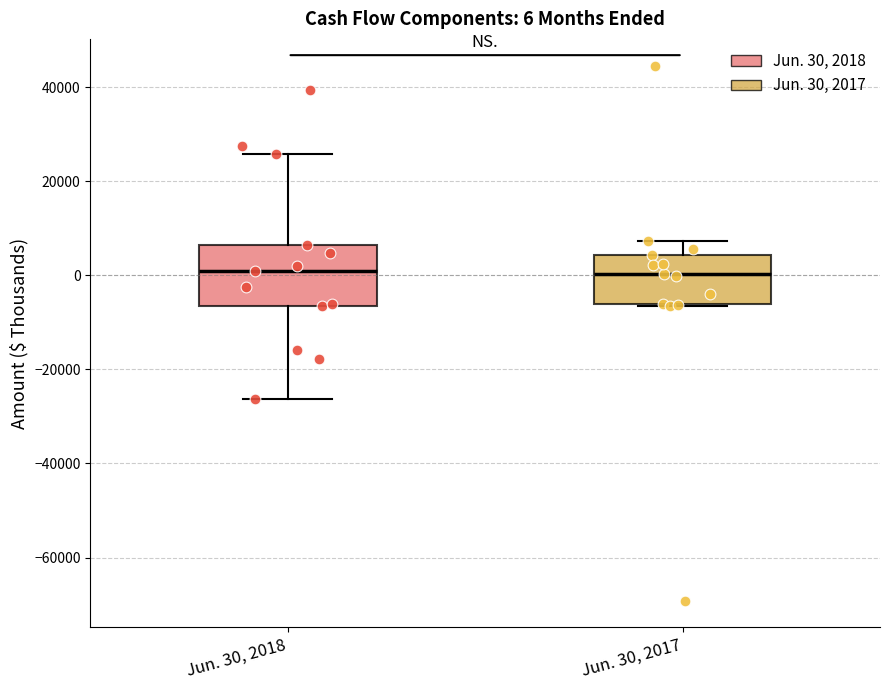

Which box is the tallest, from its lower edge to its upper edge?

Jun. 30, 2018